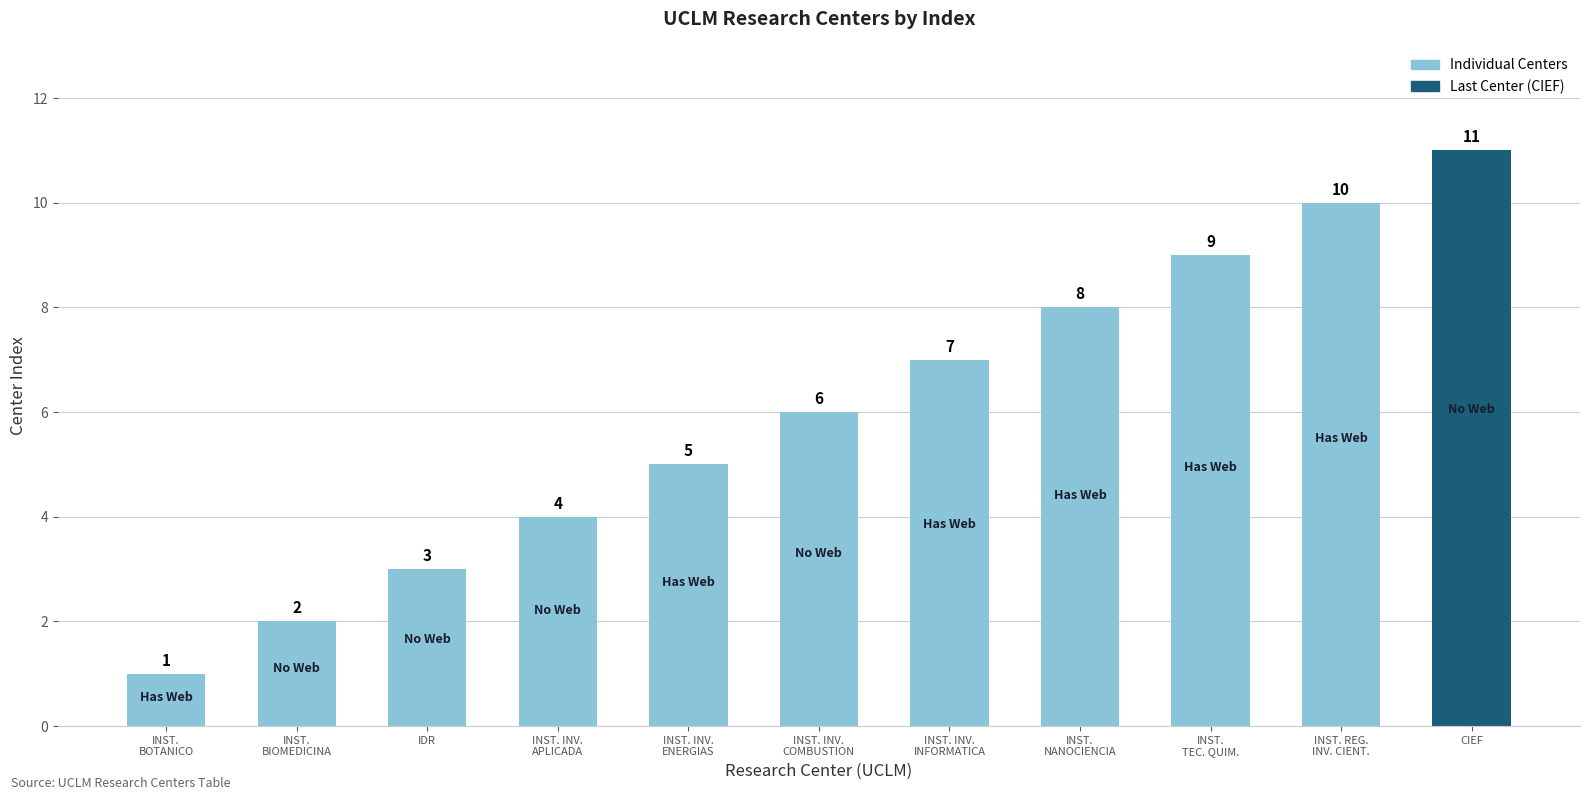

True or false: the data shows 1 at INST.
BOTANICO.

True